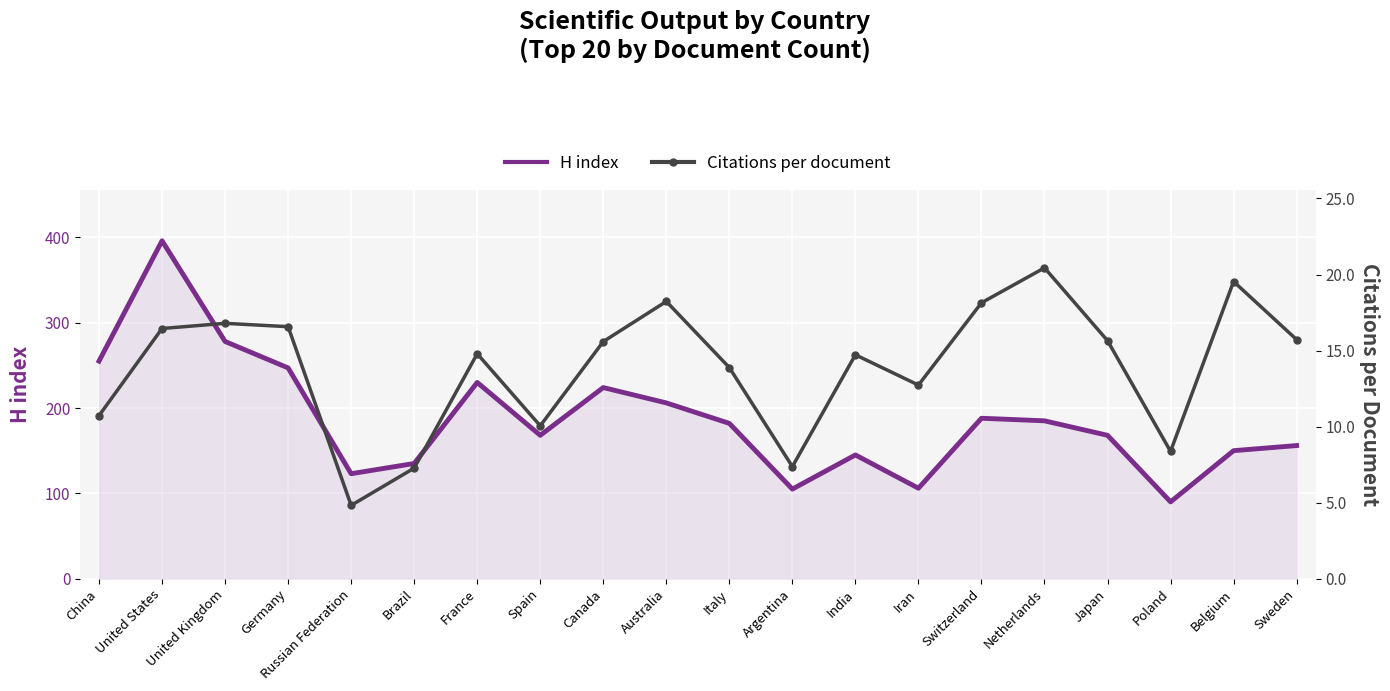

At which category is the sum across all series the highest?

United States